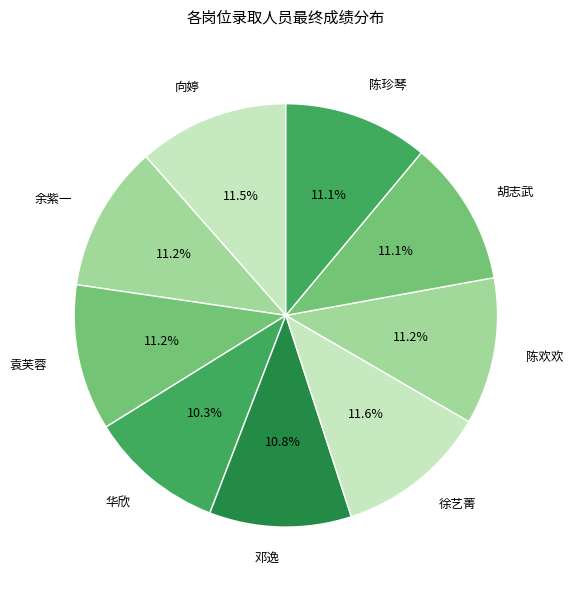

Approximately how many times larger is the value at 袁芙蓉 compared to 华欣?

1.1